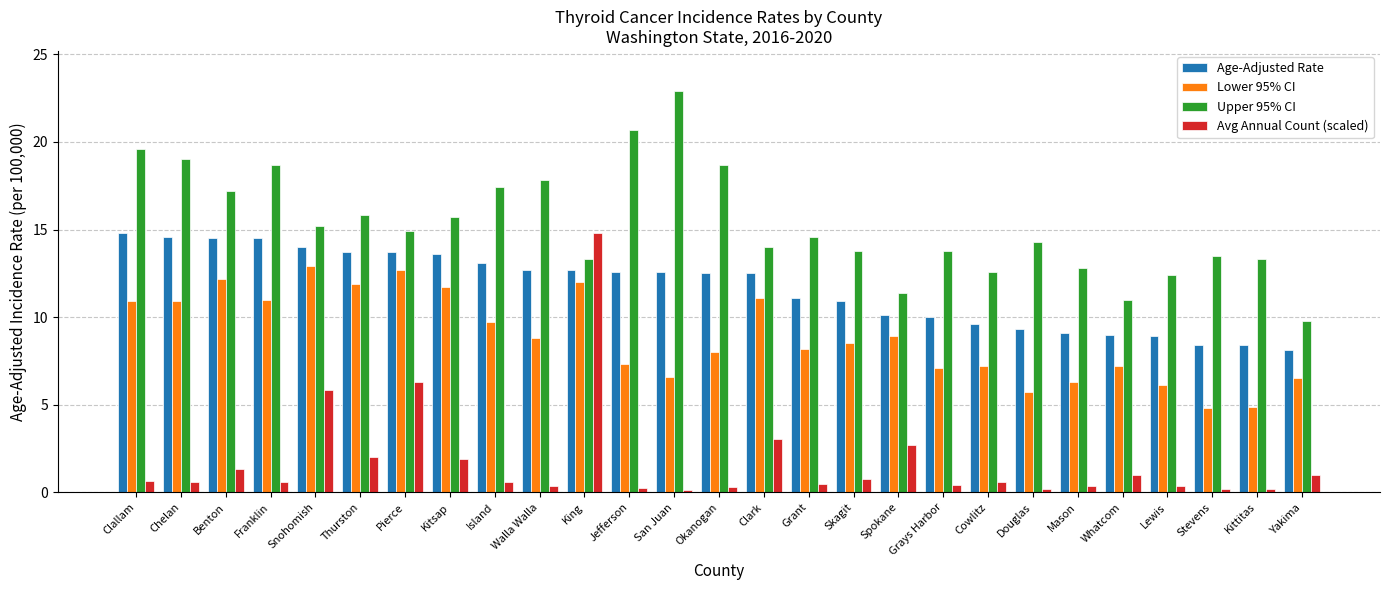

Rank the series by their average value, from lowest to highest.

Avg Annual Count (scaled), Lower 95% CI, Age-Adjusted Rate, Upper 95% CI